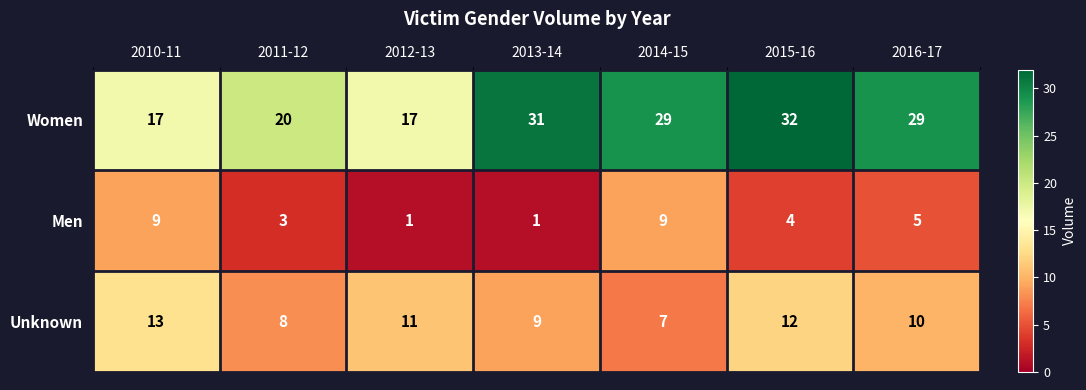

Which category has the highest value in the Women series?

2015-16